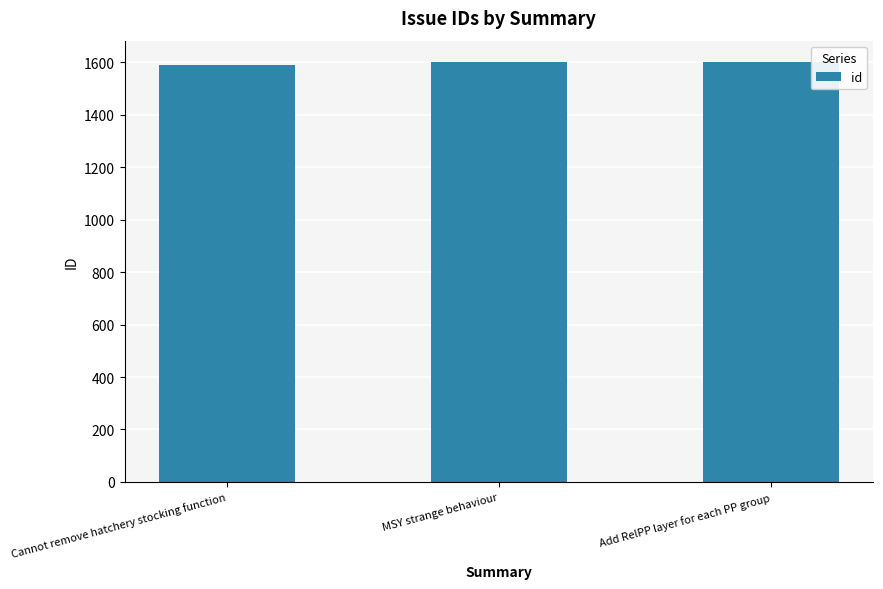

What is the sum of all values?

4794